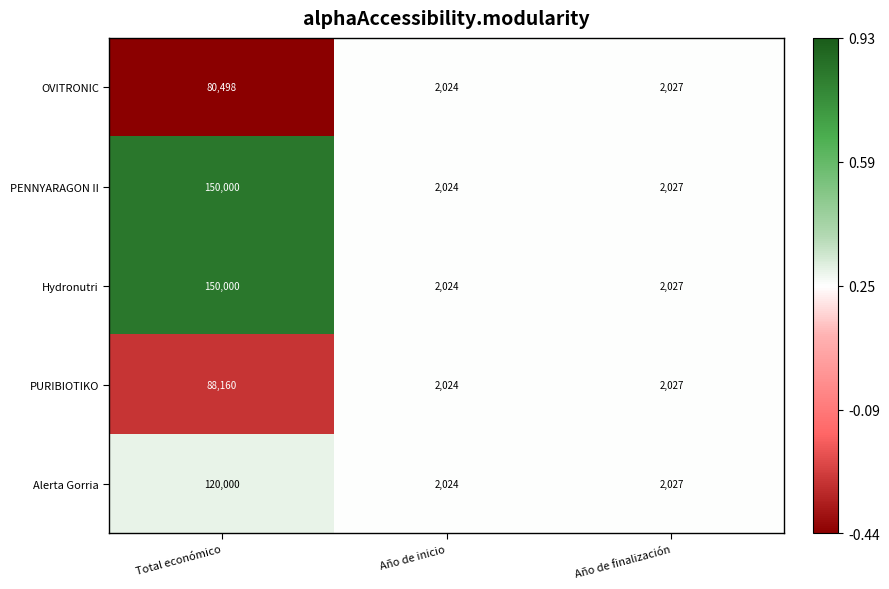

At which label does PURIBIOTIKO first exceed 2027?

Total económico